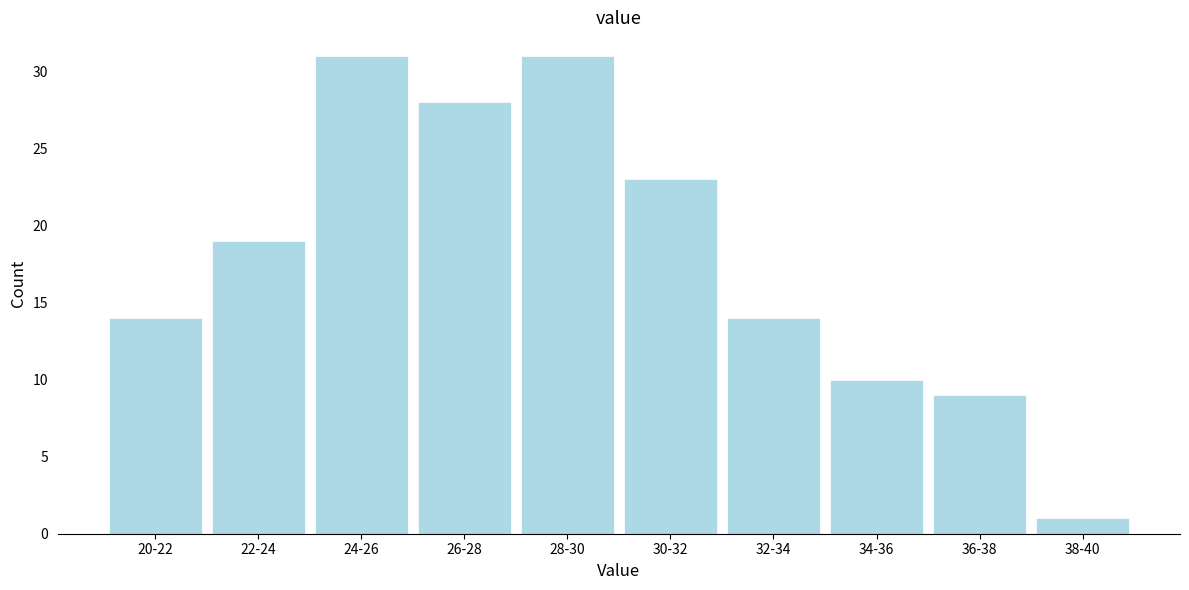

Reading left to right, what are all the values shown in this chart?

20-22=14	22-24=19	24-26=31	26-28=28	28-30=31	30-32=23	32-34=14	34-36=10	36-38=9	38-40=1